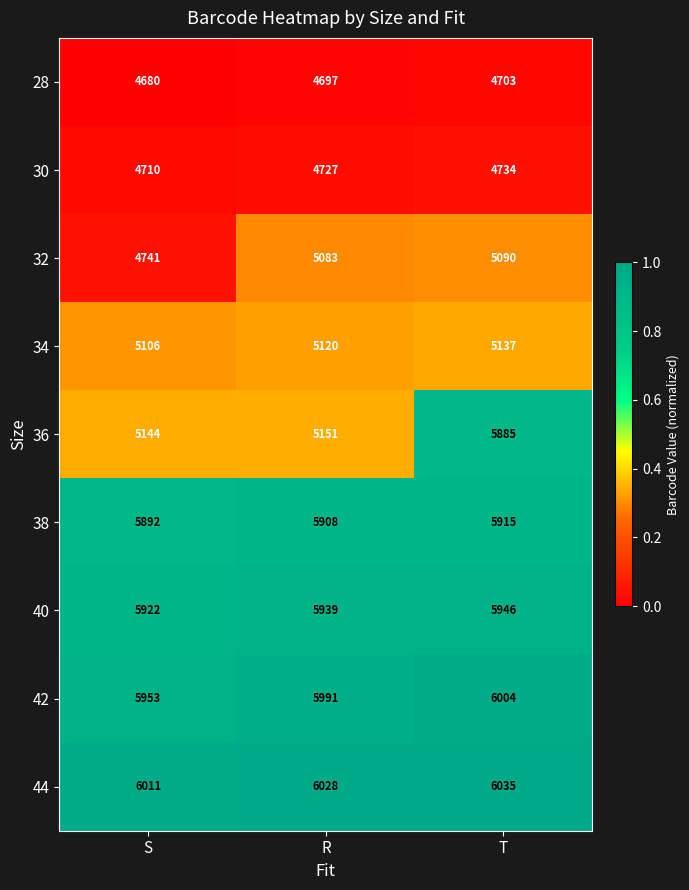

Rank the series by their maximum value, from lowest to highest.

28, 30, 32, 34, 36, 38, 40, 42, 44